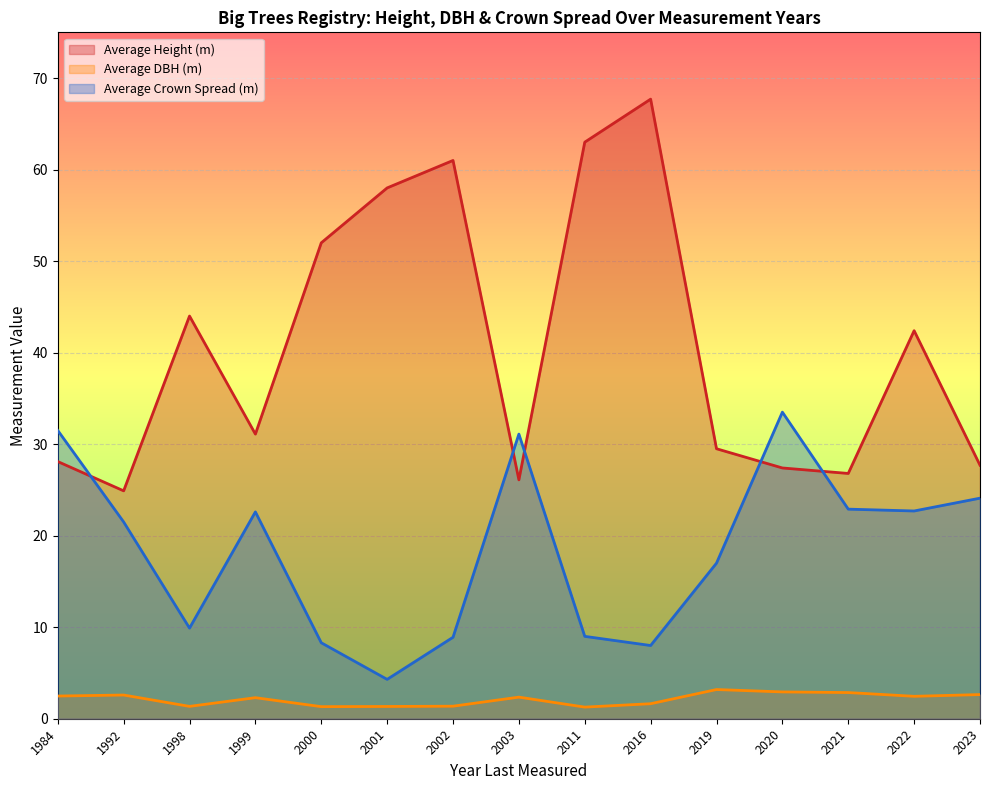

Is it true that Average Height (m) equals 117.3 at 2016?

False